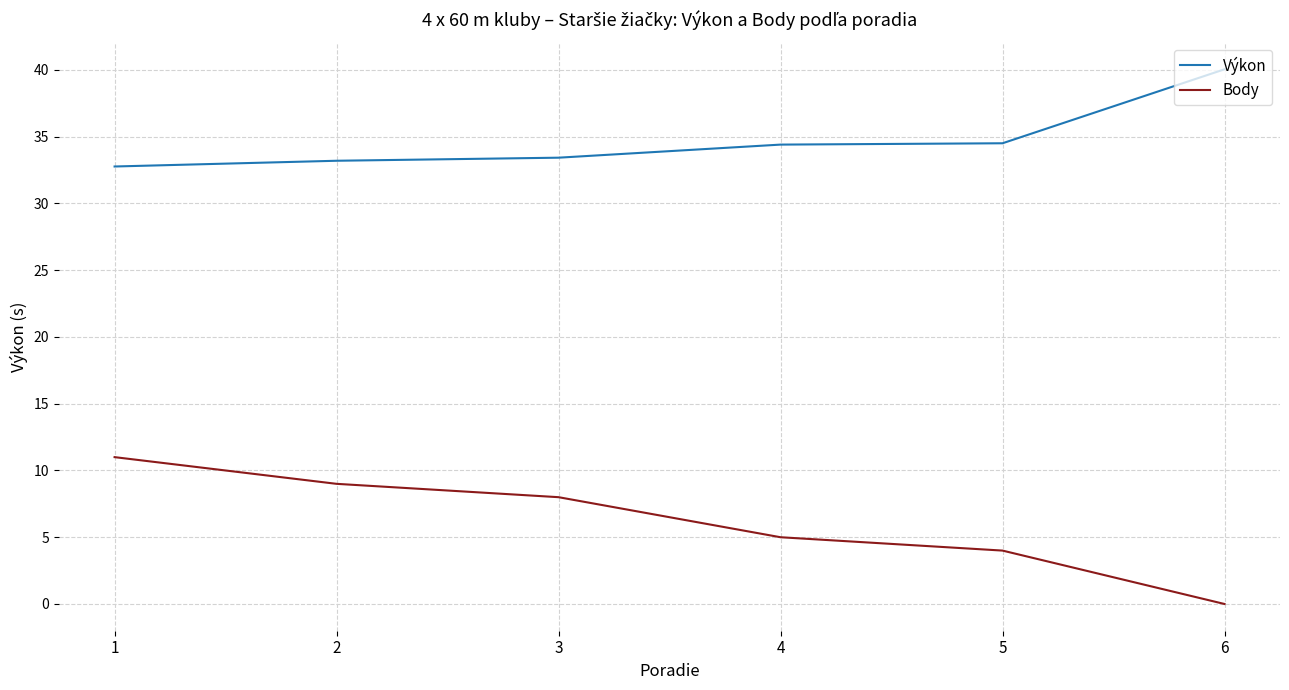

At which label does Výkon reach its peak?

6